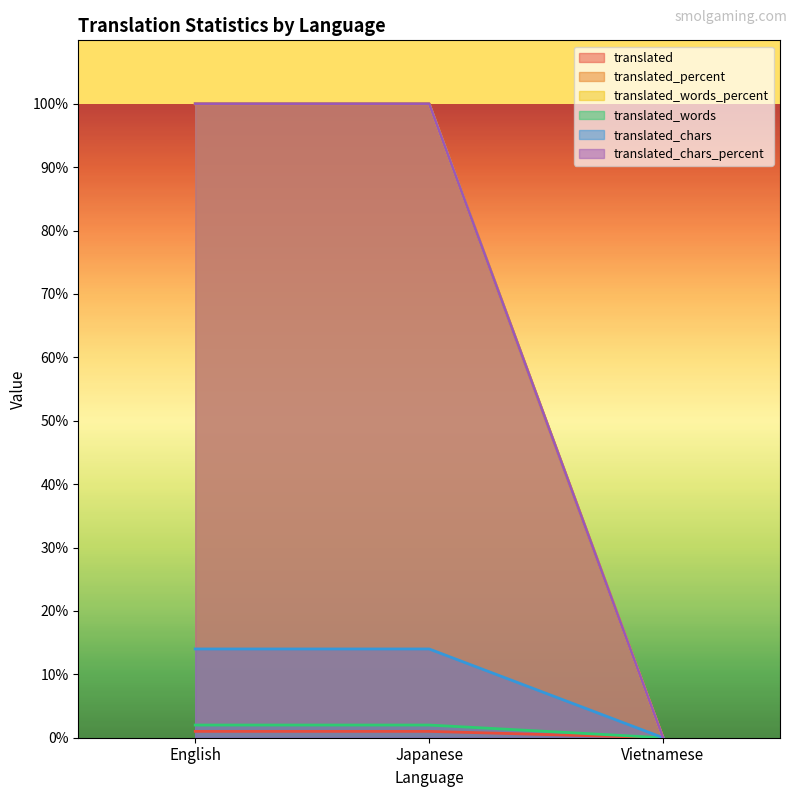

Is it true that translated_chars equals 14 at Japanese?

True